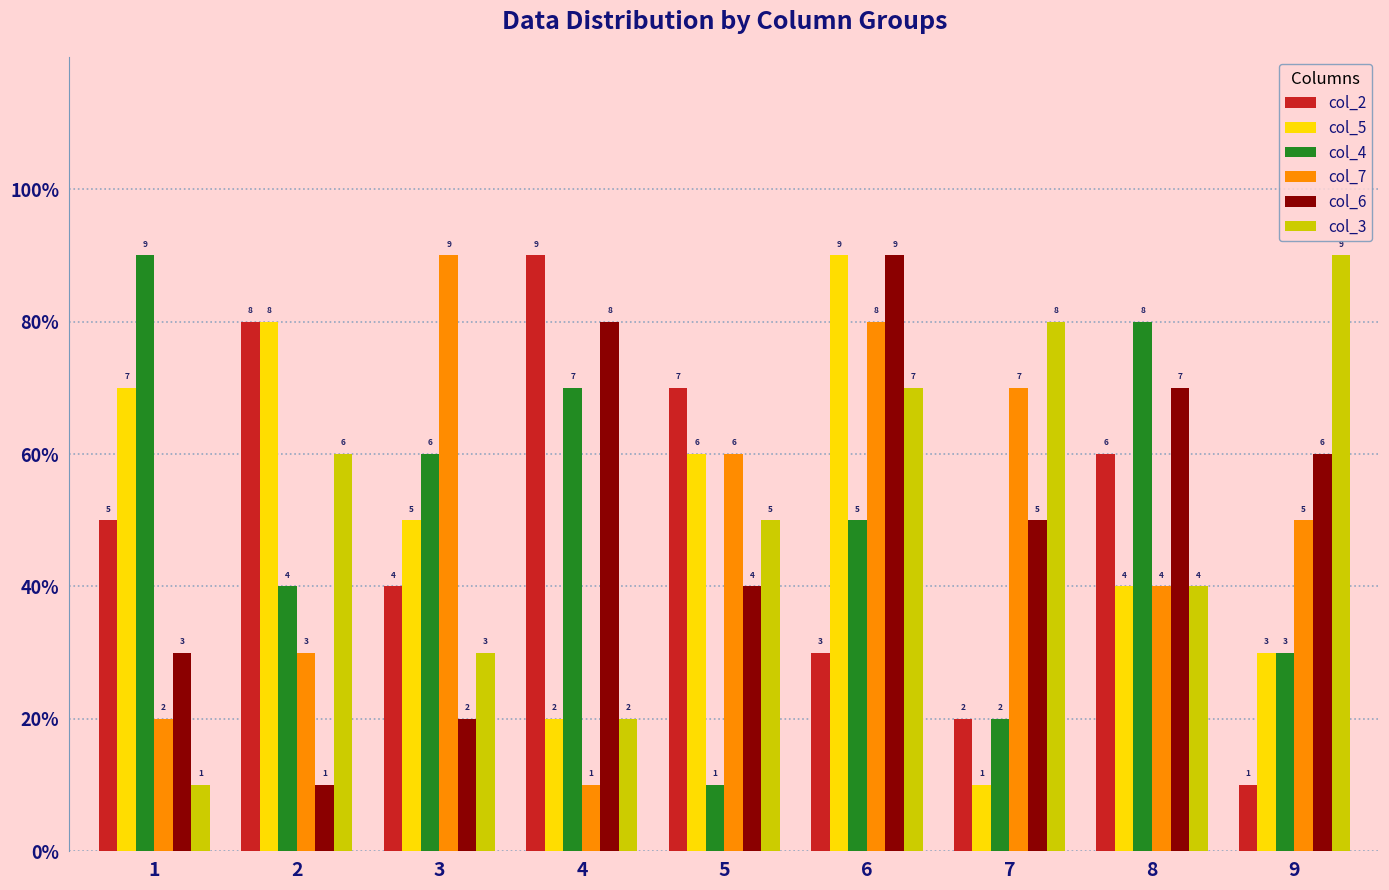

What is the approximate value of col_5 at 1?

7